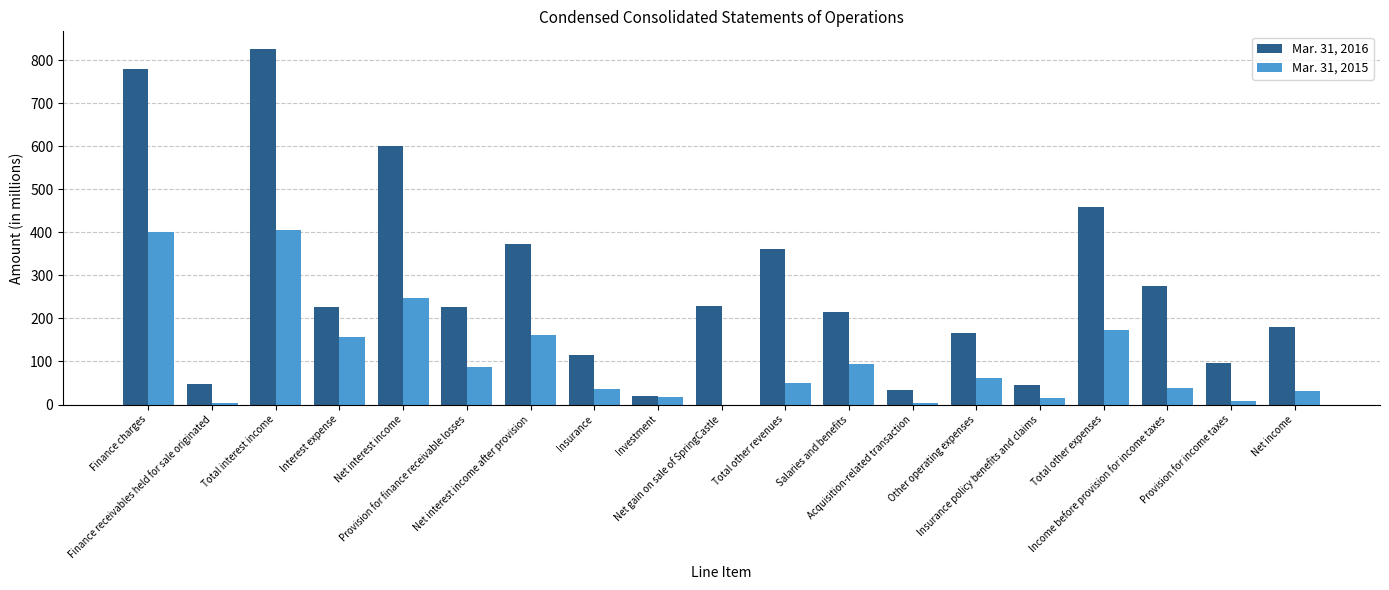

What is the maximum value shown in the chart?

826